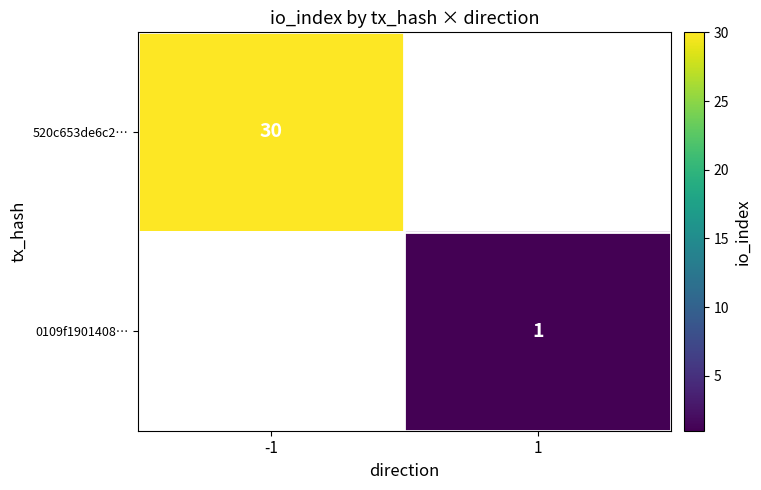

Is it true that 0109f1901408… equals 0.2 at 1?

False